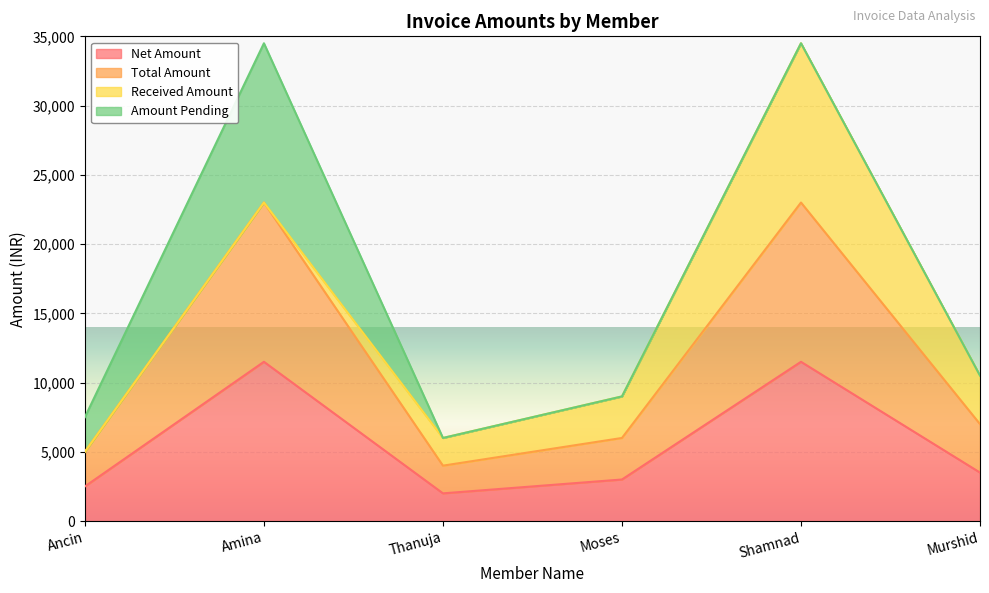

What is the label of the 3rd point from the right?

Moses